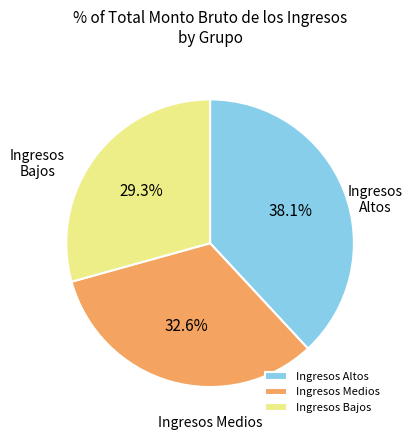

Count the number of slices in the pie.

3